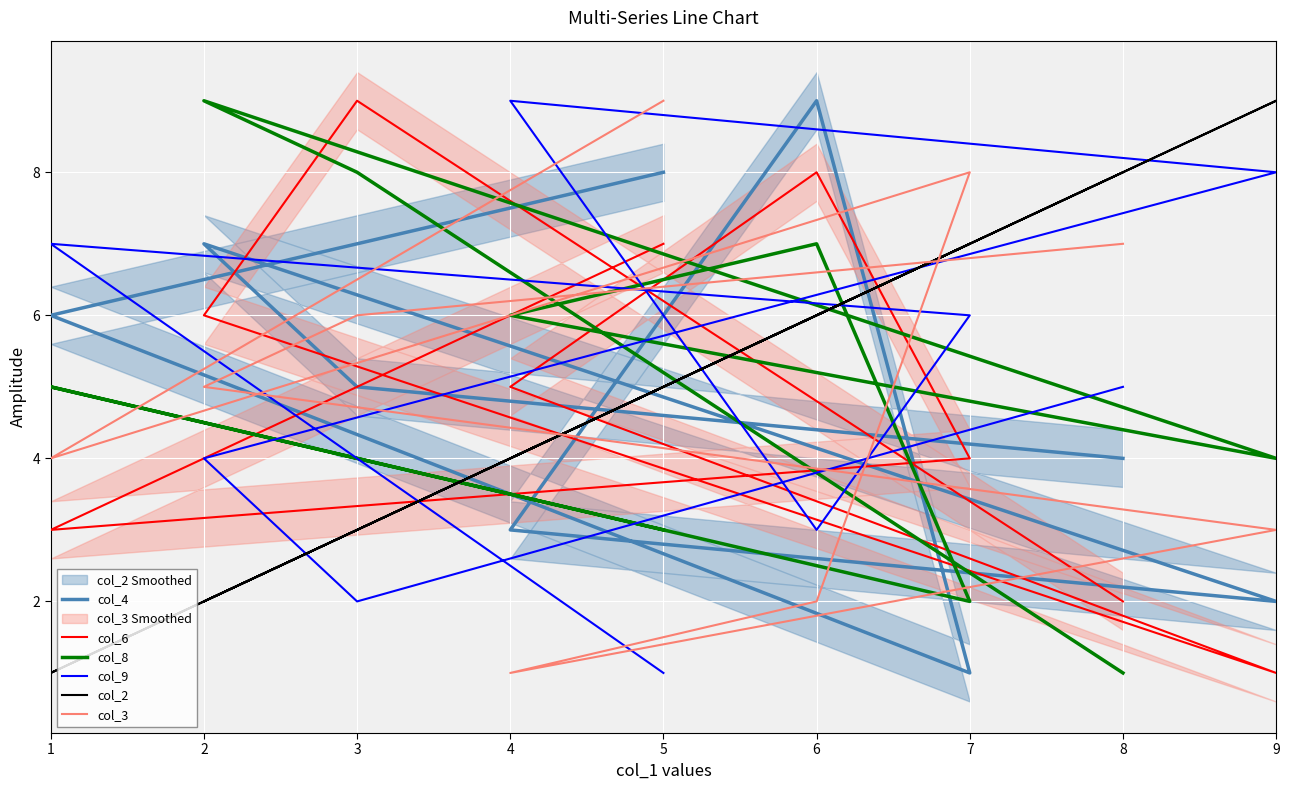

What is the difference between the maximum and minimum values in the col_9 series?

8